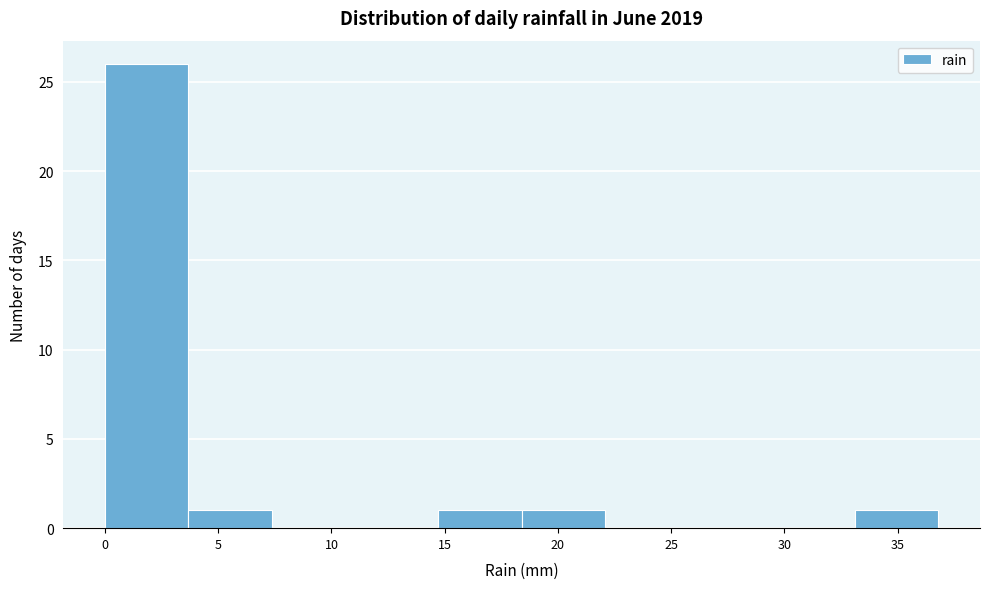

Reading left to right, transcribe this chart: for each bar, give the range it covers on the x-axis and its height. Neither the bar edges nor the heights are printed on the chart, so give them approximately, as read against the axes.

0.0 to 3.5: 26
3.5 to 7.5: 1
7.5 to 11.0: 0
11.0 to 14.5: 0
14.5 to 18.5: 1
18.5 to 22.0: 1
22.0 to 26.0: 0
26.0 to 29.5: 0
29.5 to 33.0: 0
33.0 to 37.0: 1